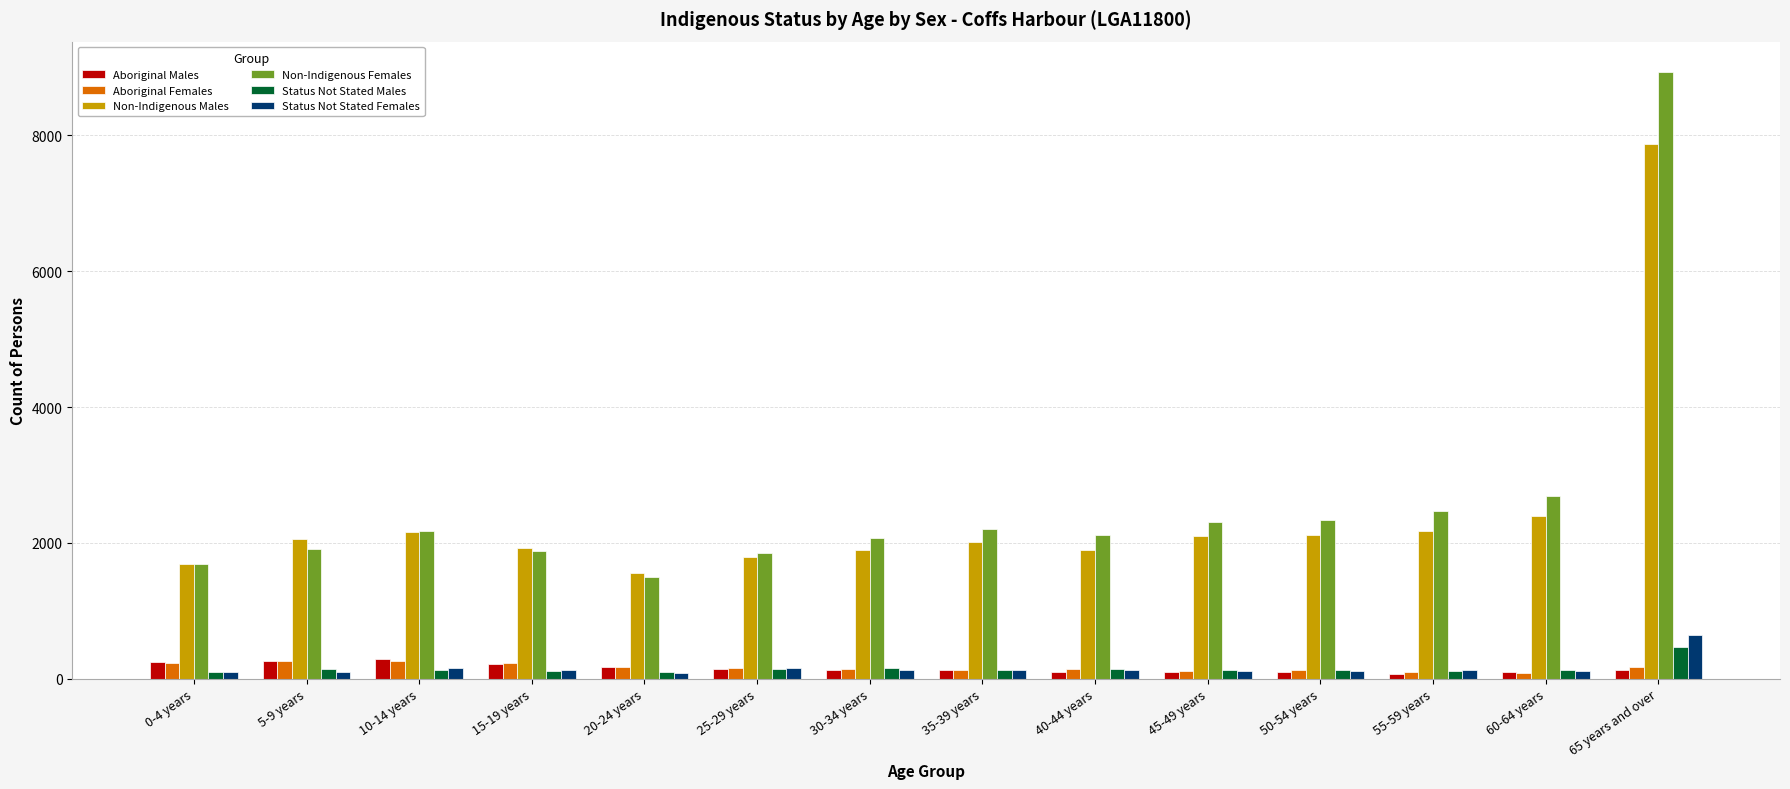

Which series changed the most between 30-34 years and 45-49 years?

Non-Indigenous Females